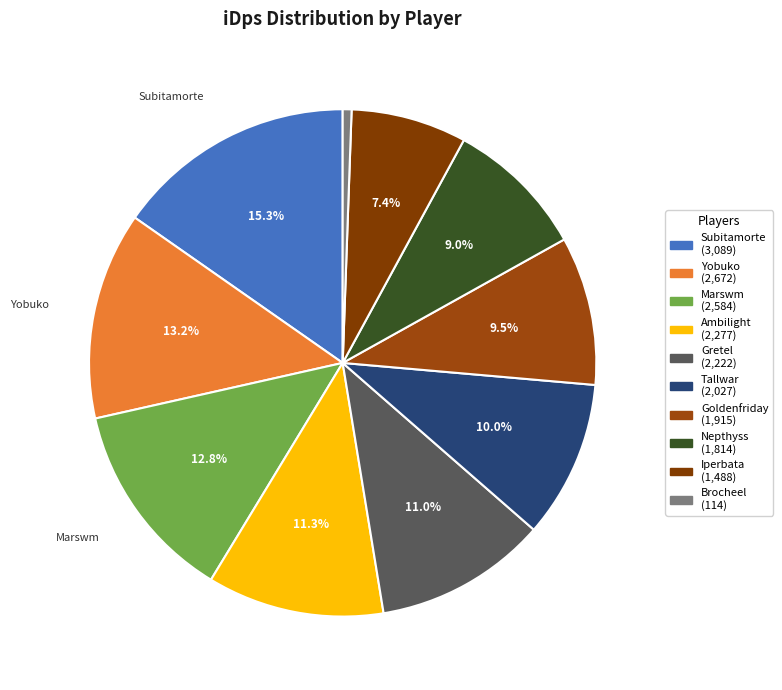

Does Gretel account for over 50% of the chart?

No